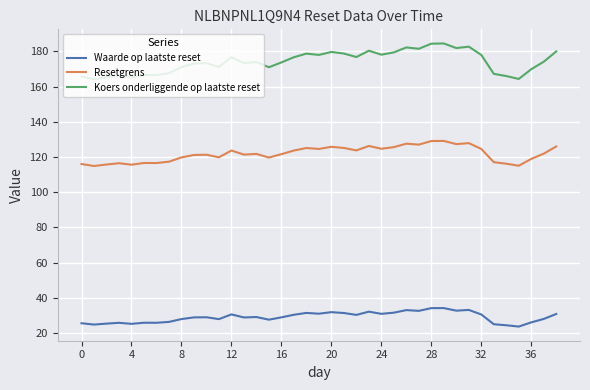

Which series has the widest spread of values?

Koers onderliggende op laatste reset